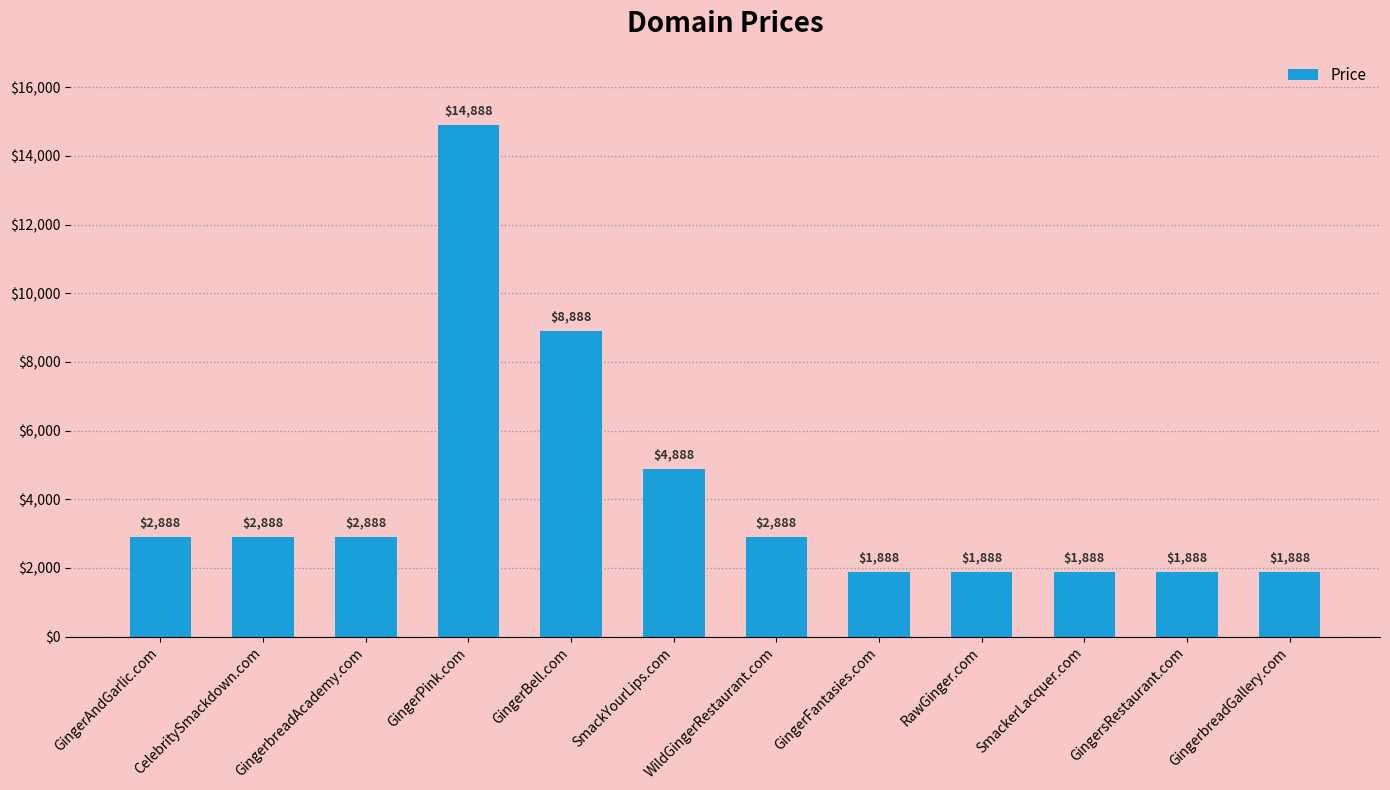

Reading left to right, extract all data points from this chart.

GingerAndGarlic.com=2888	CelebritySmackdown.com=2888	GingerbreadAcademy.com=2888	GingerPink.com=14888	GingerBell.com=8888	SmackYourLips.com=4888	WildGingerRestaurant.com=2888	GingerFantasies.com=1888	RawGinger.com=1888	SmackerLacquer.com=1888	GingersRestaurant.com=1888	GingerbreadGallery.com=1888